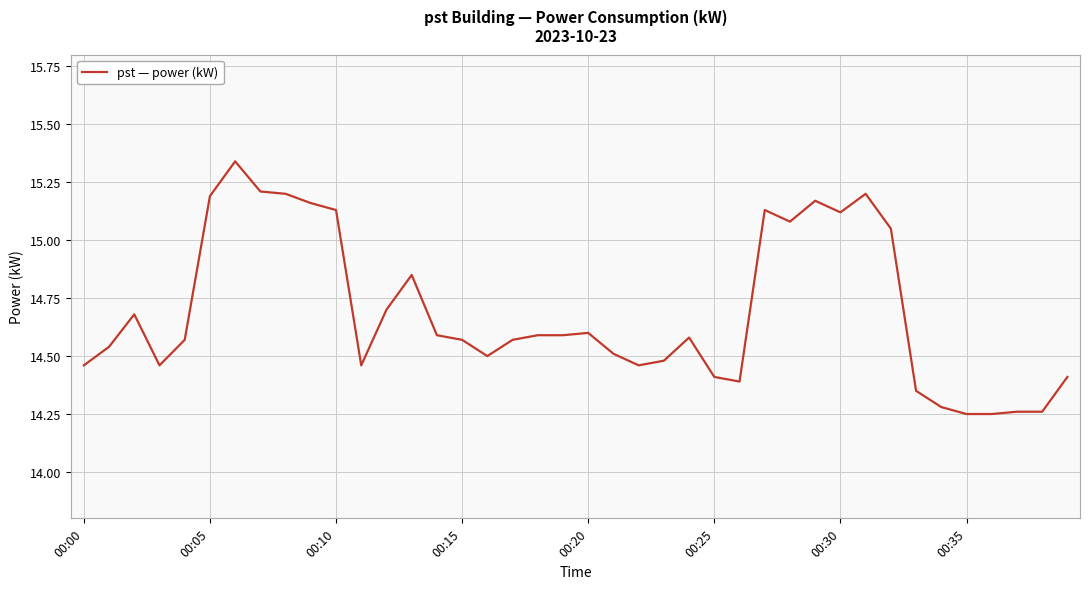

What is the difference between the maximum and minimum values?

1.1